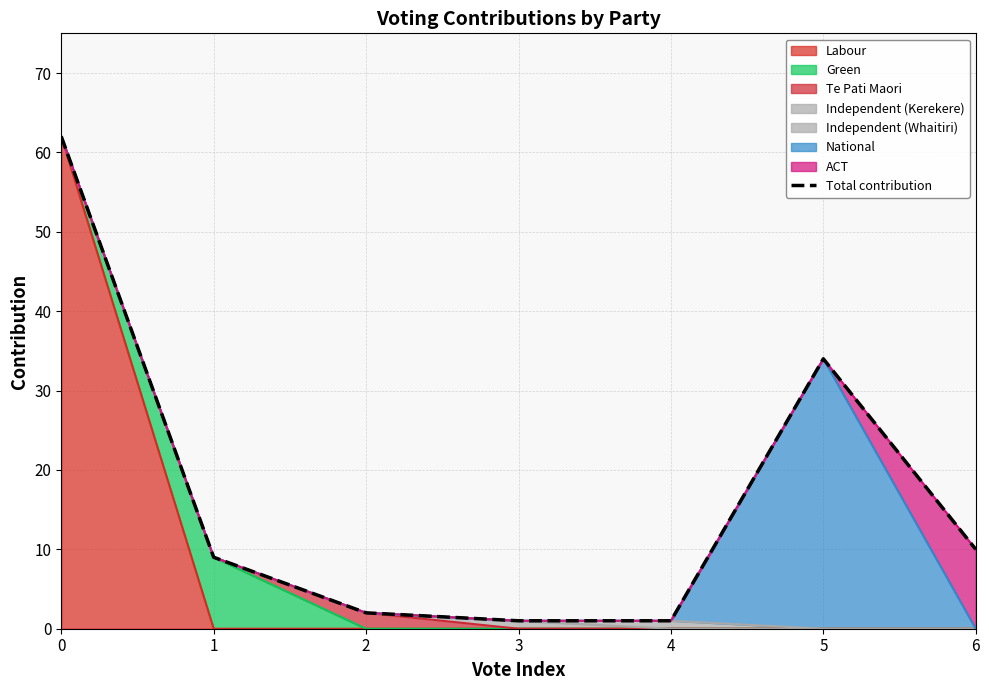

What is the difference between the maximum and minimum values?

61